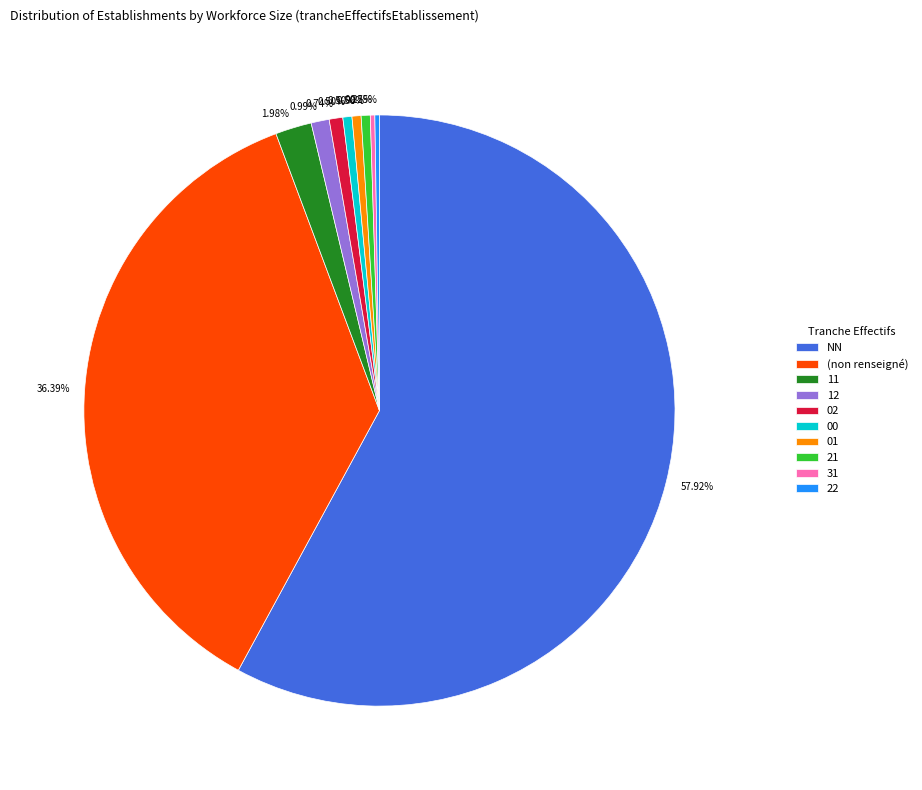

Is there a majority slice in this chart?

Yes